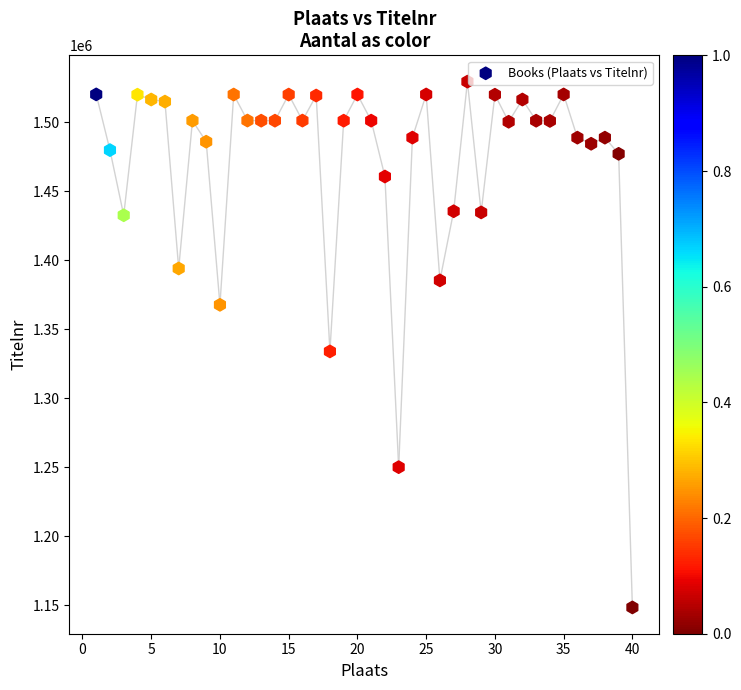

What is the range of Y values (max minus min)?

380953